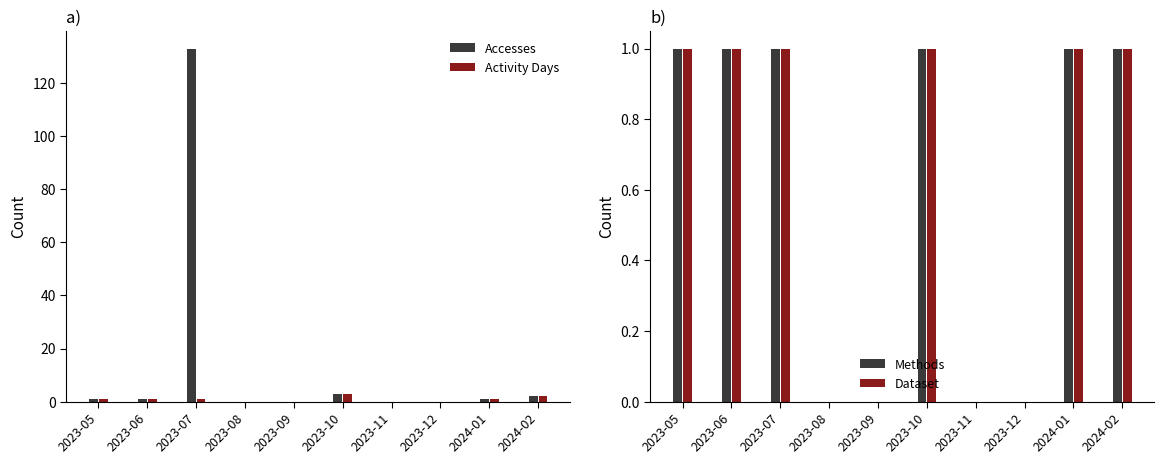

Reading left to right, what are all the values shown in this chart?

Accesses: 1	1	133	0	0	3	0	0	1	2
Activity Days: 1	1	1	0	0	3	0	0	1	2
Methods: 1	1	1	0	0	1	0	0	1	1
Dataset: 1	1	1	0	0	1	0	0	1	1